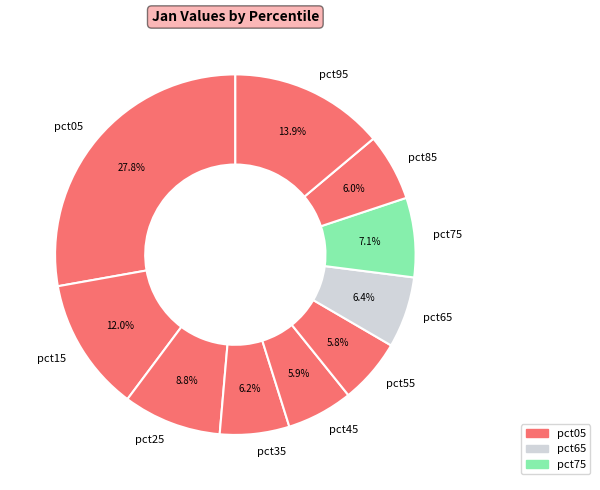

What portion of the pie excludes pct35?

93.8%